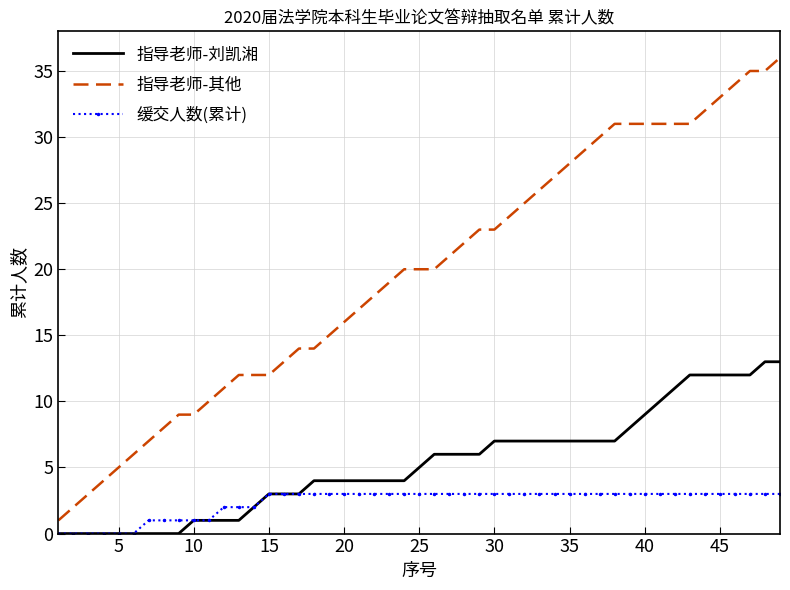

Which series has the largest total across all categories?

指导老师-其他